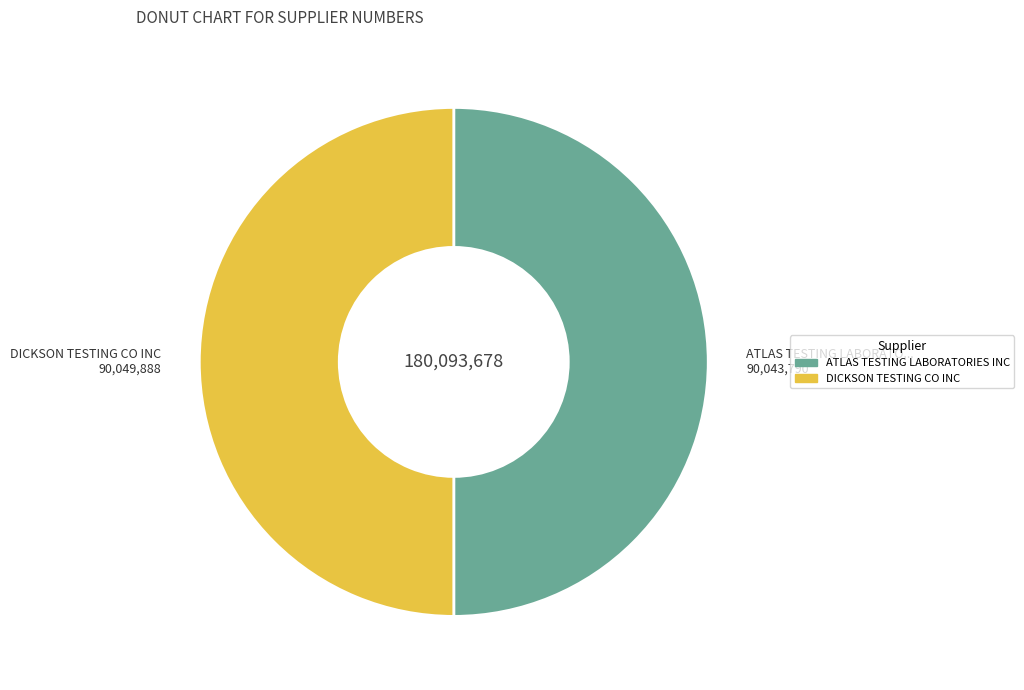

What is the ratio of the value at ATLAS TESTING LABORATORIES INC to the value at DICKSON TESTING CO INC?

1.0